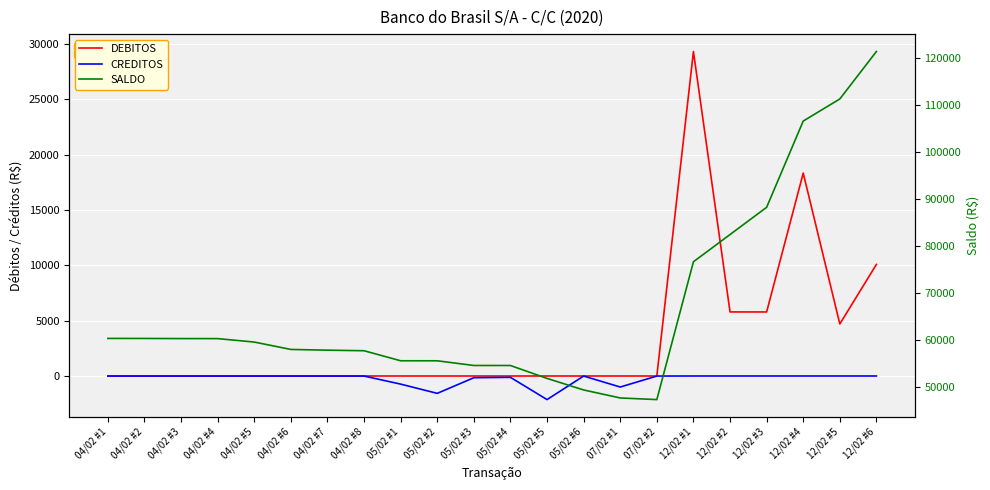

Which series has the largest total across all categories?

SALDO